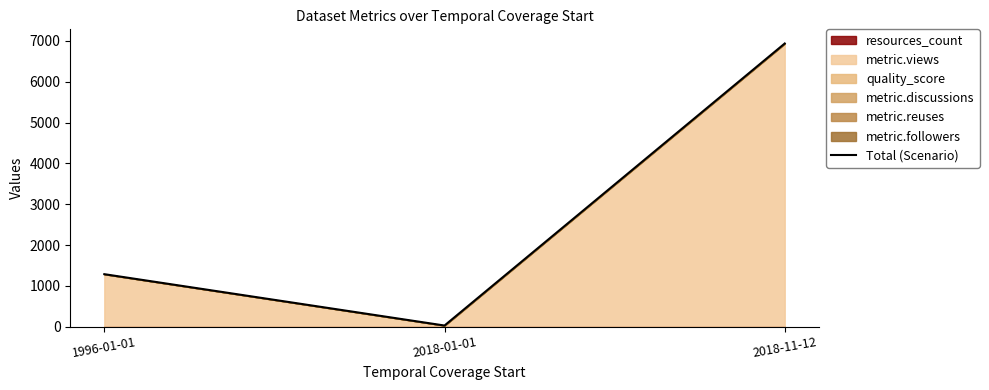

The value at 1996-01-01 is 2199.7. True or false?

False